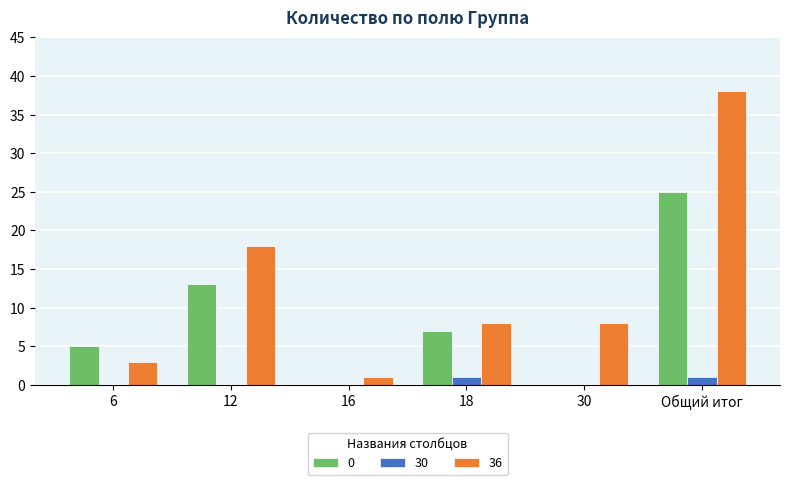

At which label is 36 closest to 19?

12